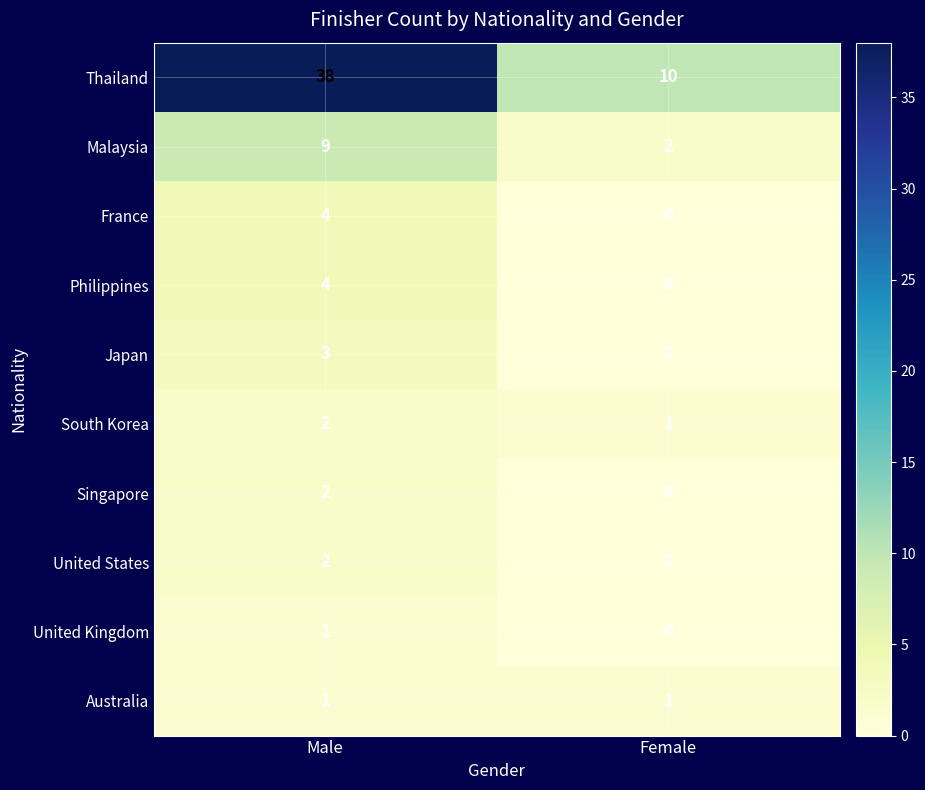

The Australia series shows 0 at Female. True or false?

False